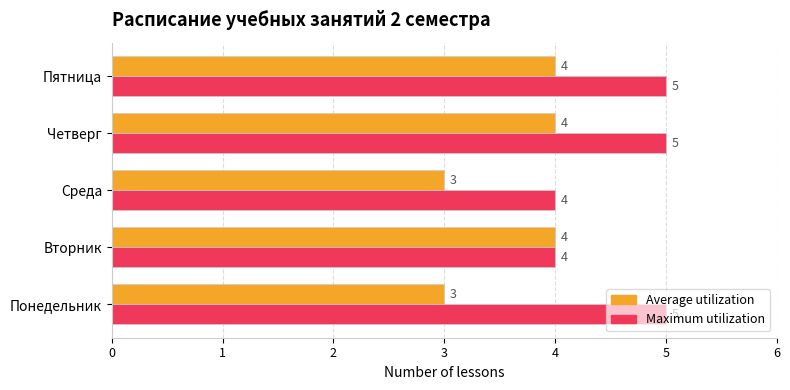

Read the Average utilization value at Пятница.

4